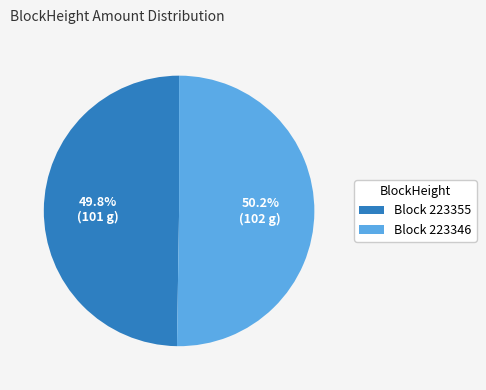

Is there a majority slice in this chart?

Yes